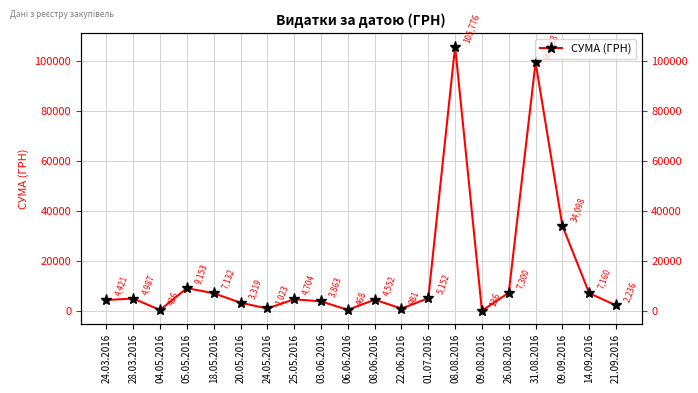

Rank the categories by value from highest to lowest.

08.08.2016, 31.08.2016, 09.09.2016, 05.05.2016, 26.08.2016, 14.09.2016, 18.05.2016, 01.07.2016, 28.03.2016, 25.05.2016, 08.06.2016, 24.03.2016, 03.06.2016, 20.05.2016, 21.09.2016, 24.05.2016, 22.06.2016, 06.06.2016, 04.05.2016, 09.08.2016